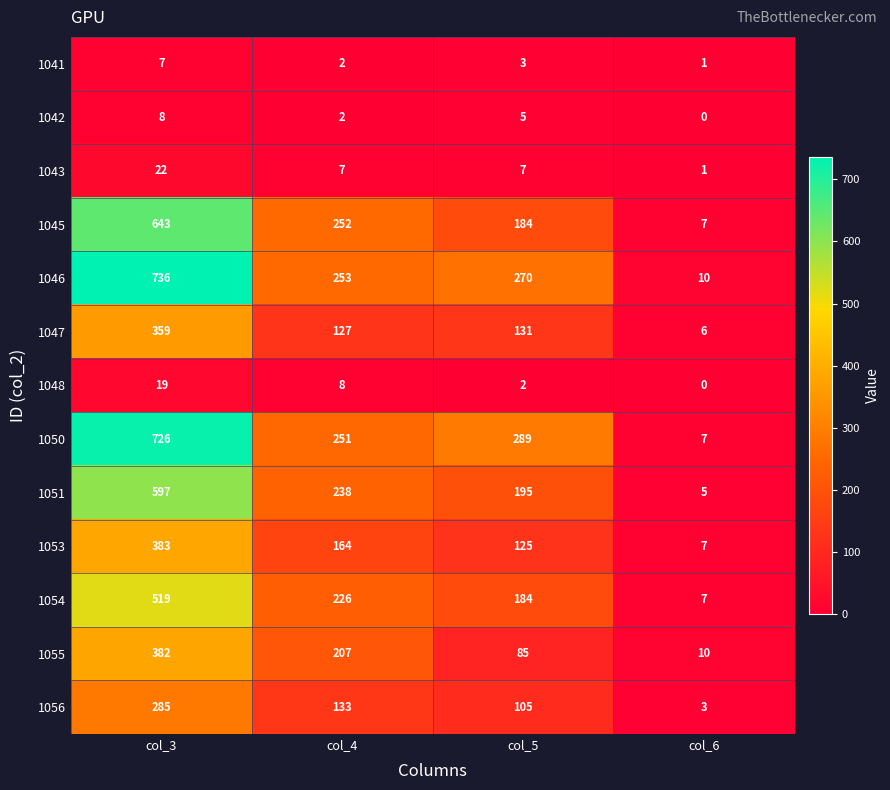

True or false: 1050 has a value of 289 at col_5.

True